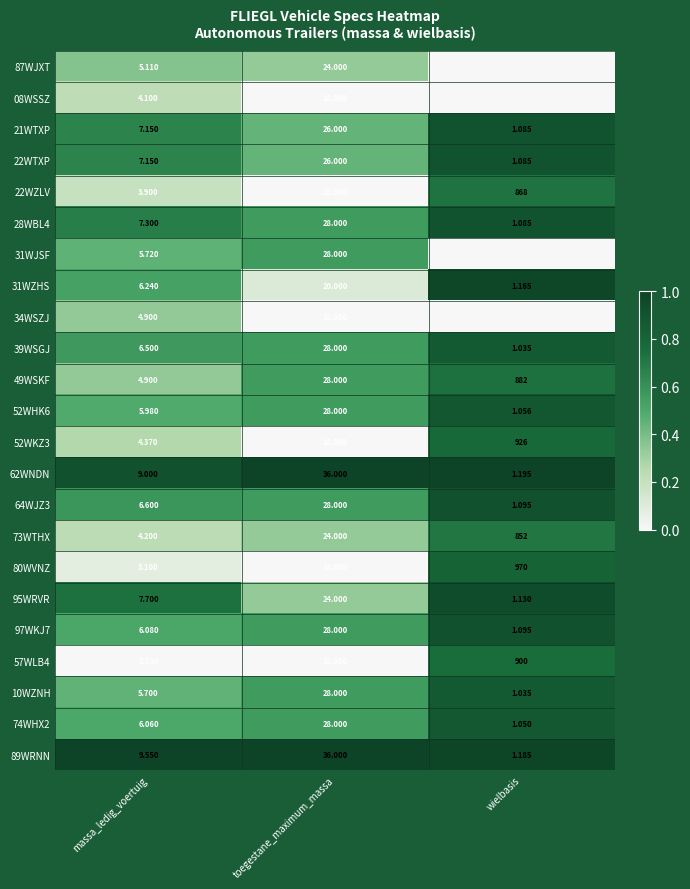

At which label is 28WBL4 closest to 14?

massa_ledig_voertuig